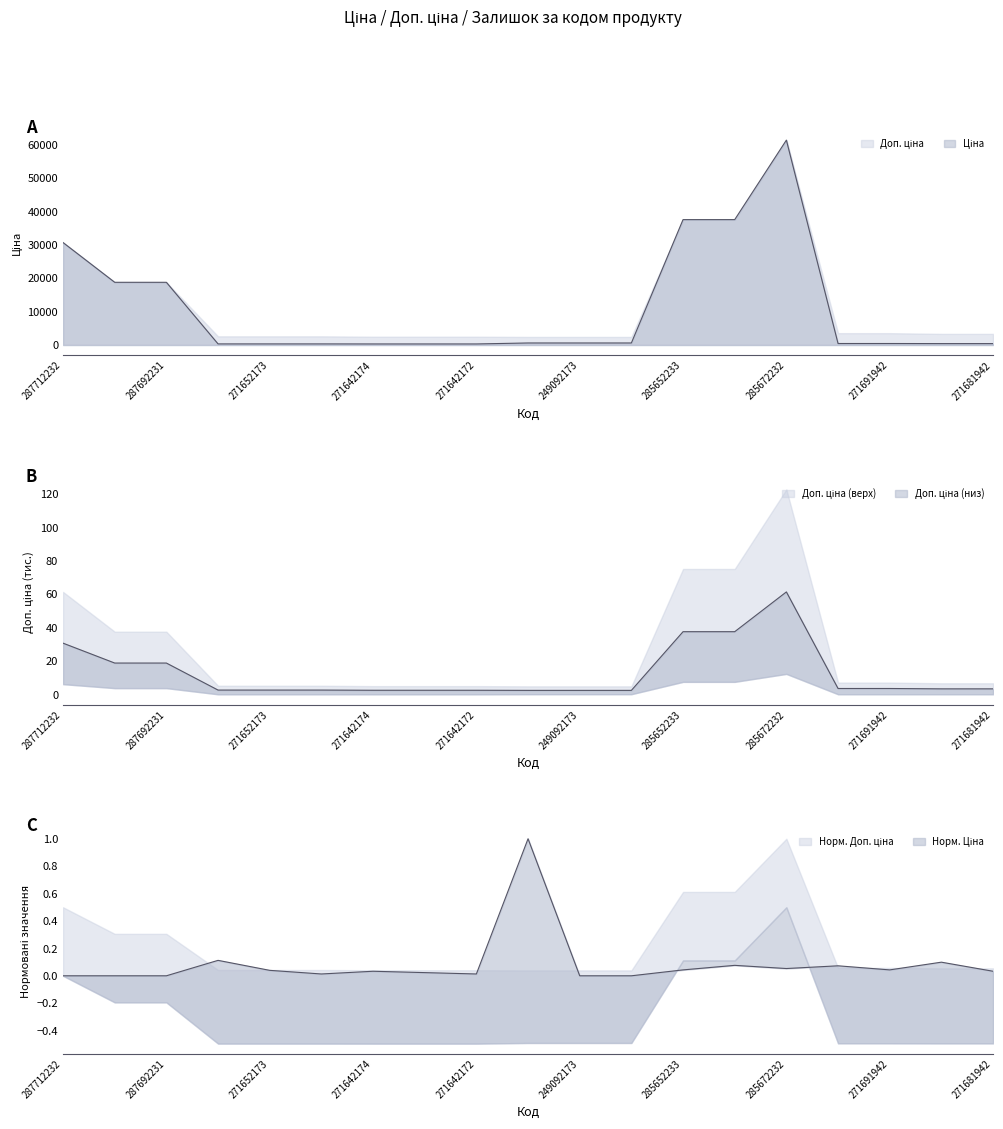

At which label does Ціна first exceed 443?

287712232